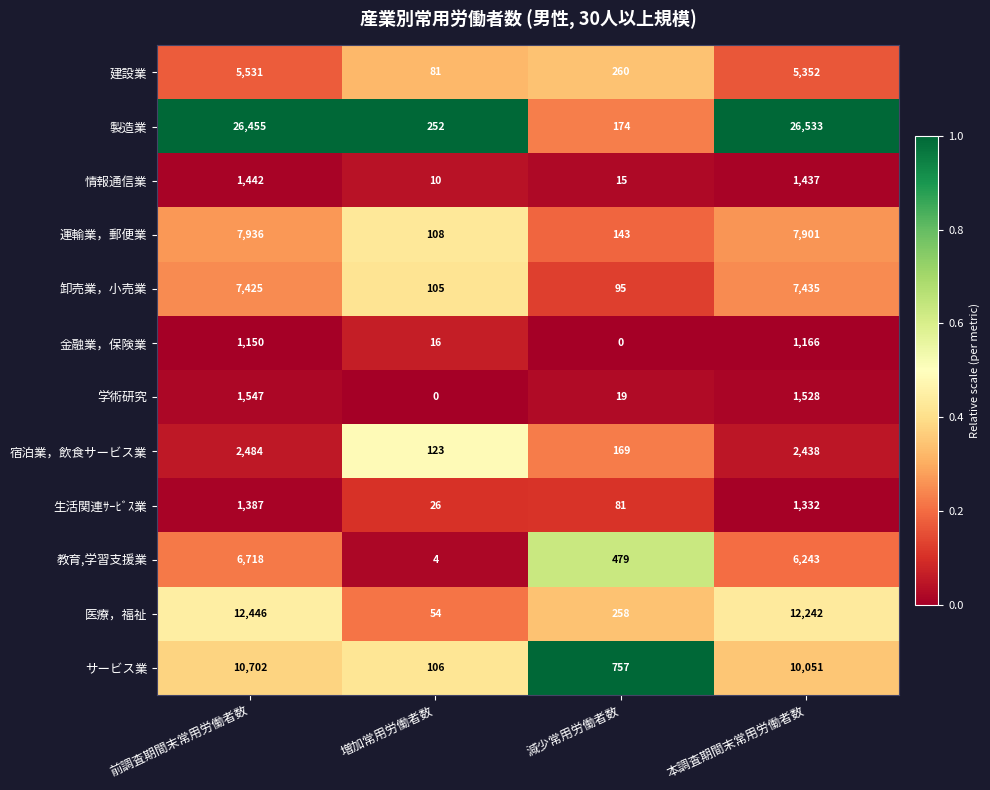

Is it true that 医療，福祉 equals 2941 at 前調査期間末常用労働者数?

False